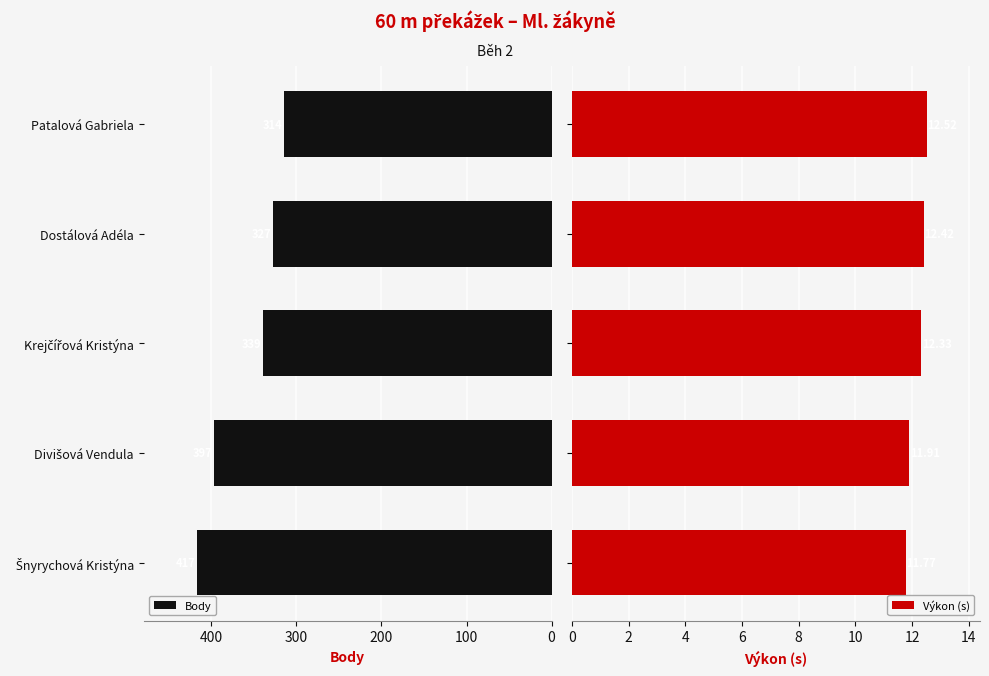

Reading right to left, transcribe all the data shown in this chart.

Body: 314.0	327.0	339.0	397.0	417.0
Výkon (s): 12.5	12.4	12.3	11.9	11.8